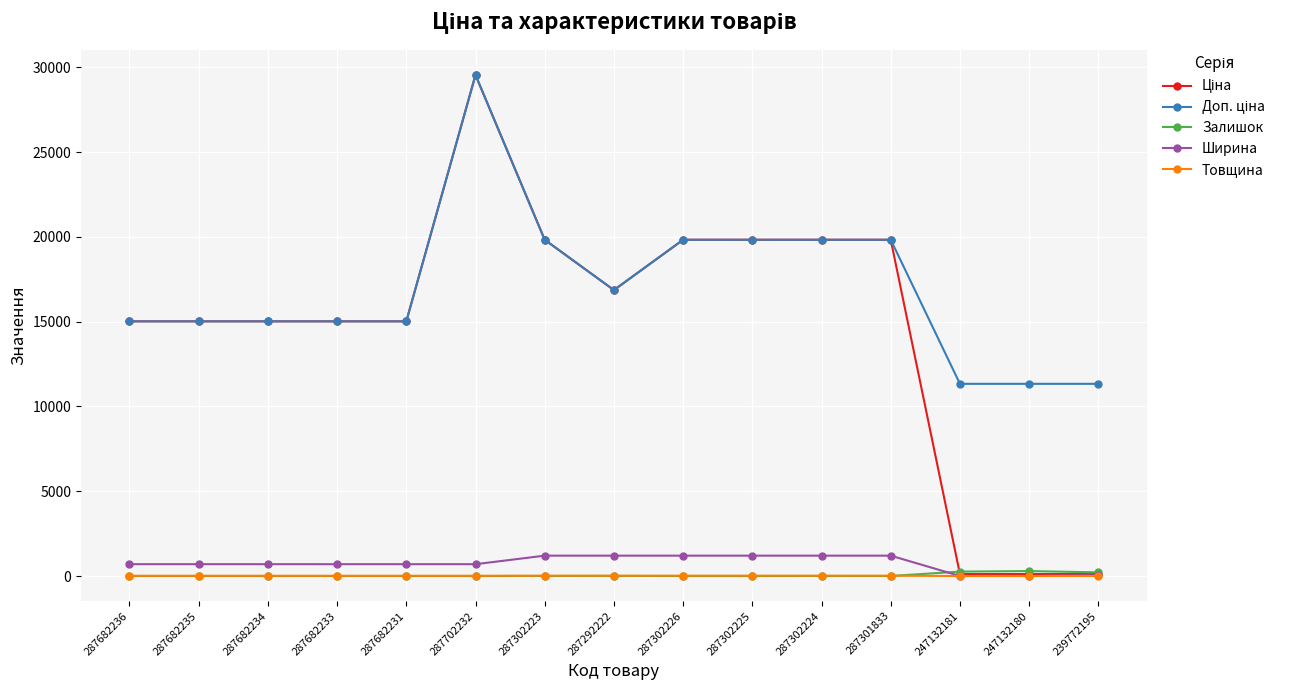

What is the value of the Ширина point at the 12th from the left?

1200.0